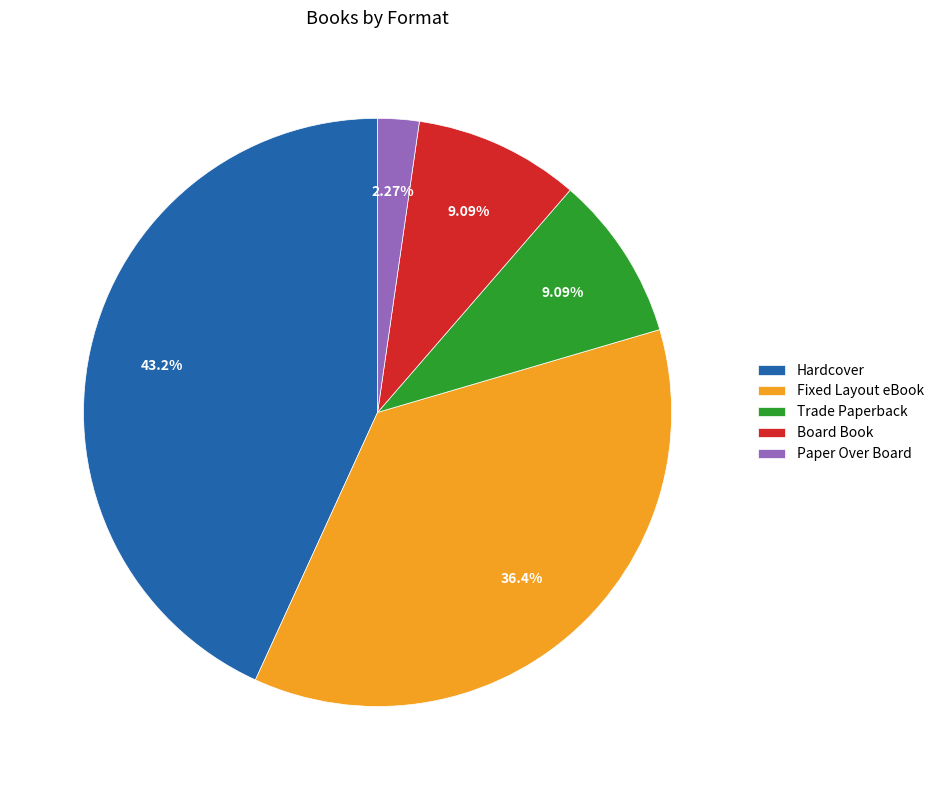

How many segments does this pie chart have?

5